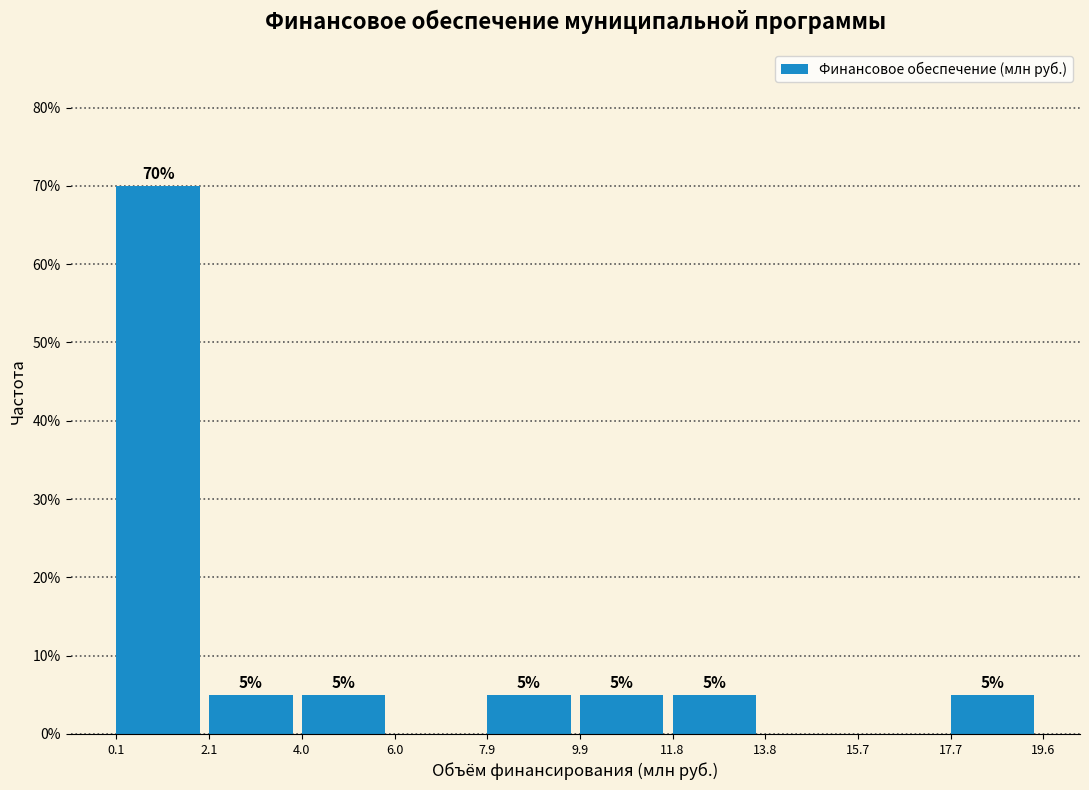

Over which range of the x-axis is the bar tallest?

0.1 to 2.1